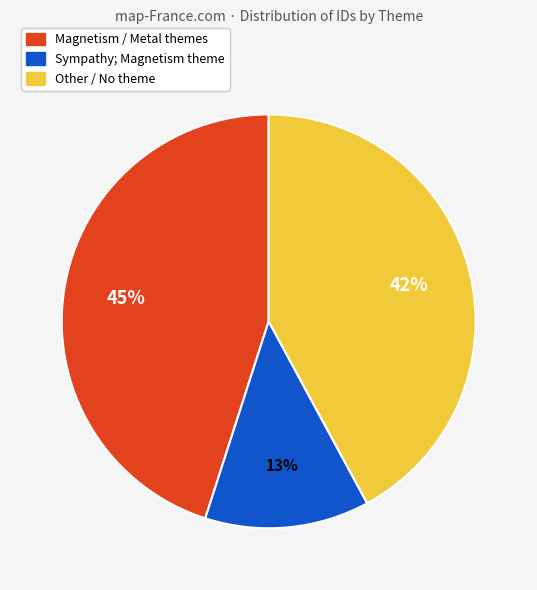

Does any single category account for the majority?

No